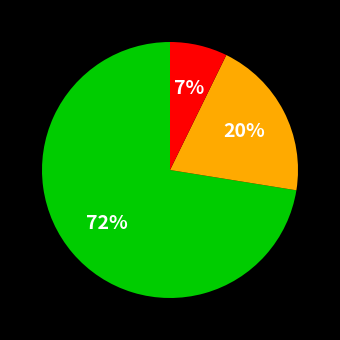

Does any single category account for the majority?

Yes